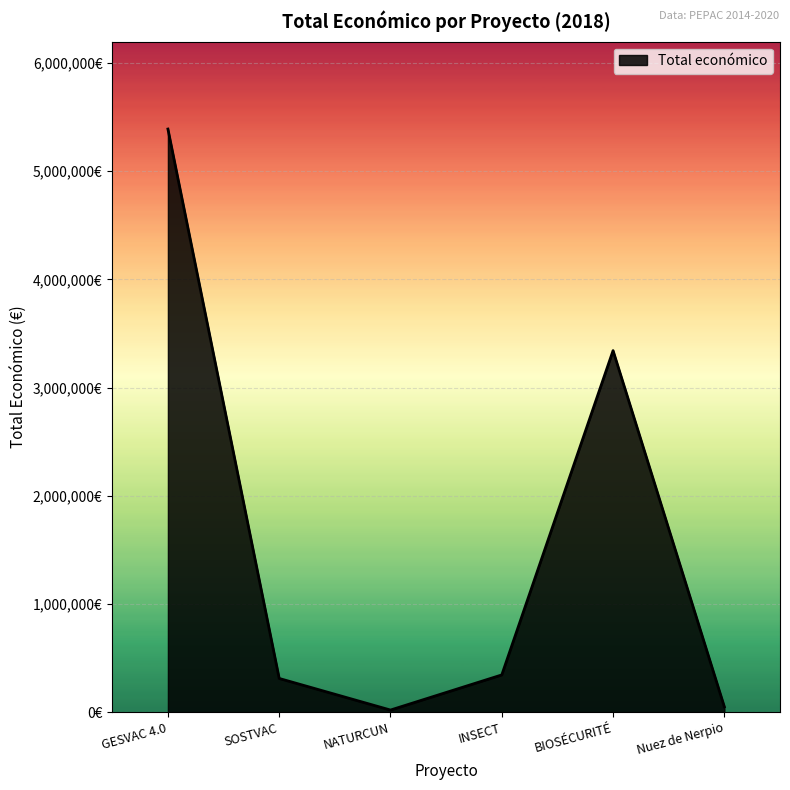

Is this an area chart (filled region under the line)?

Yes